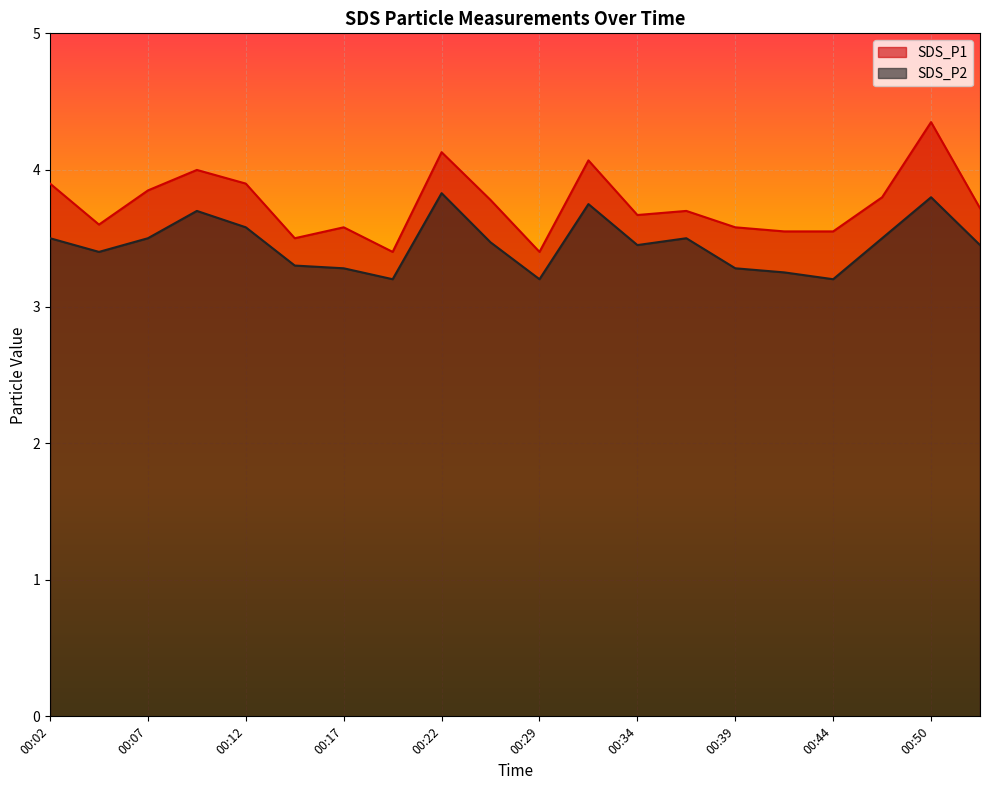

True or false: SDS_P1 and SDS_P2 cross at least once.

False